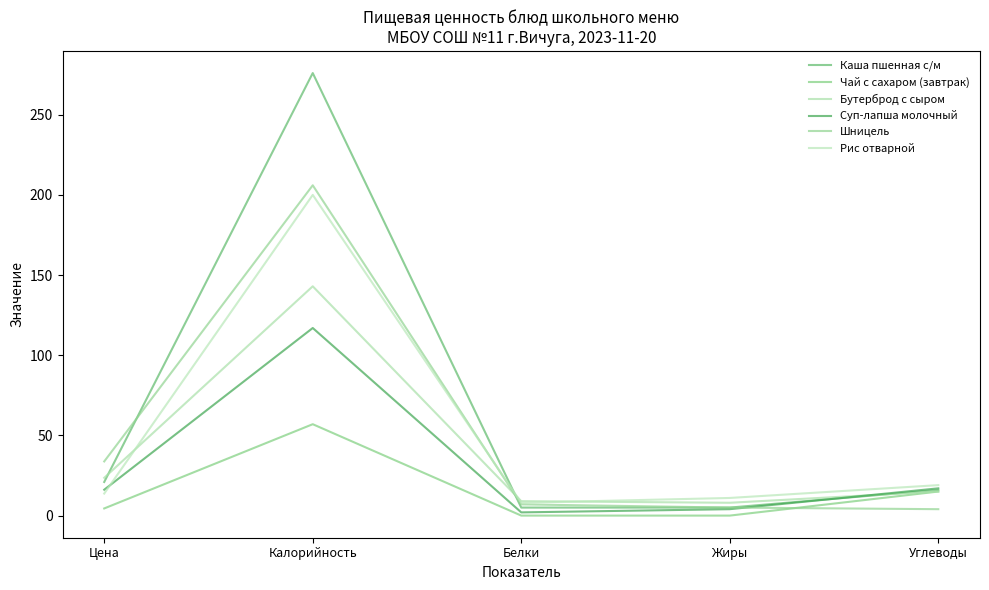

True or false: Чай с сахаром (завтрак) and Рис отварной intersect in this chart.

False